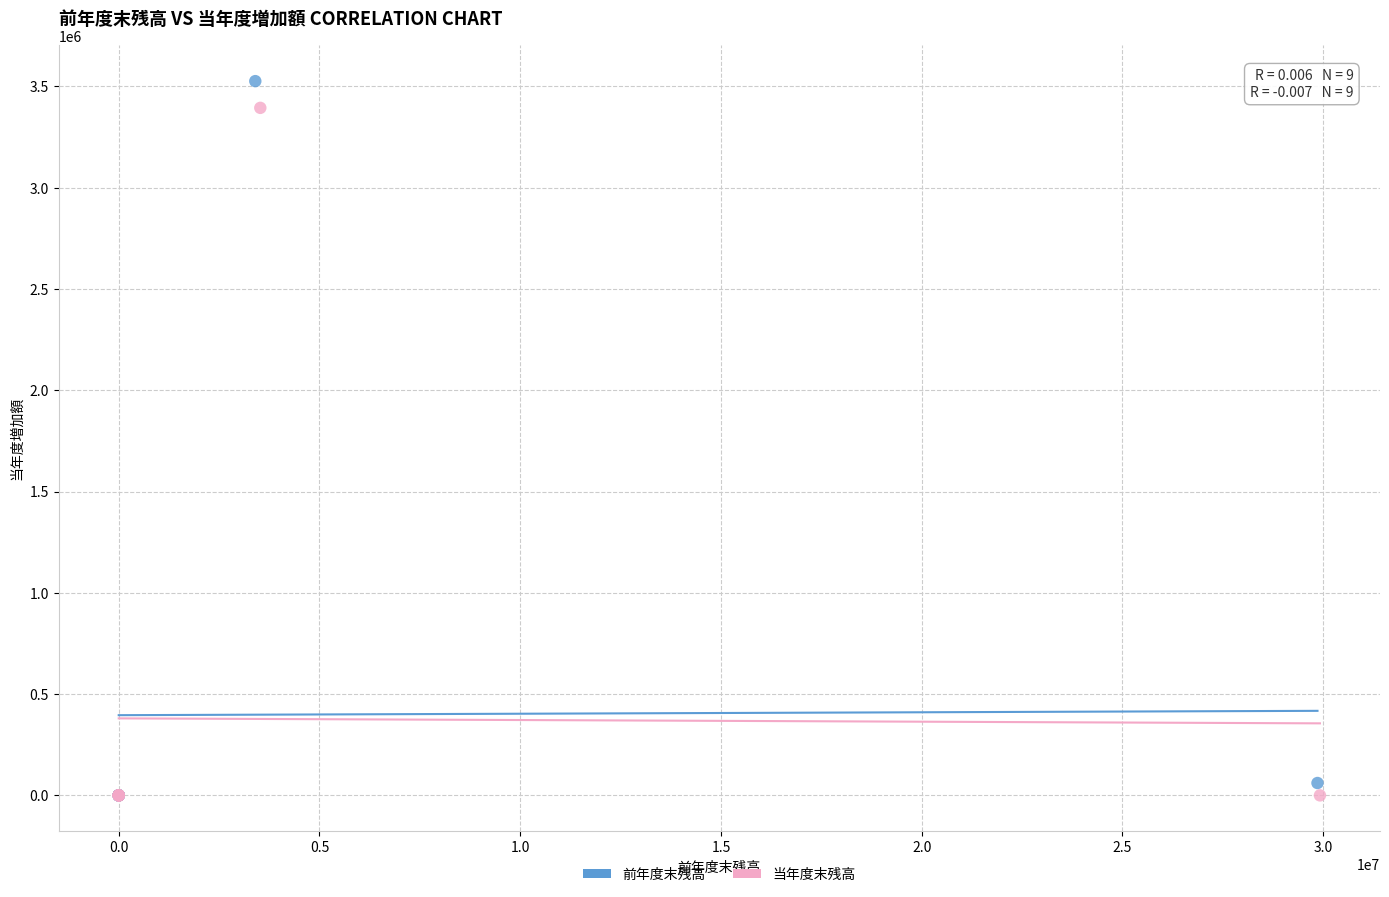

Which series has the widest spread of Y values?

前年度末残高